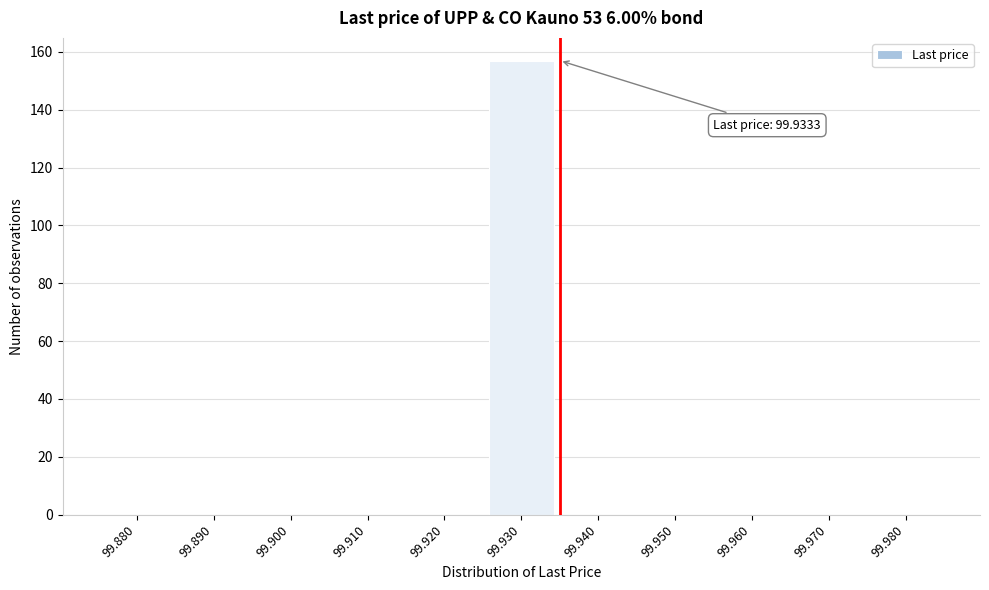

Reading left to right, list all the values displayed in this chart.

99.880=0	99.890=0	99.900=0	99.910=0	99.920=0	99.930=157	99.940=0	99.950=0	99.960=0	99.970=0	99.980=0